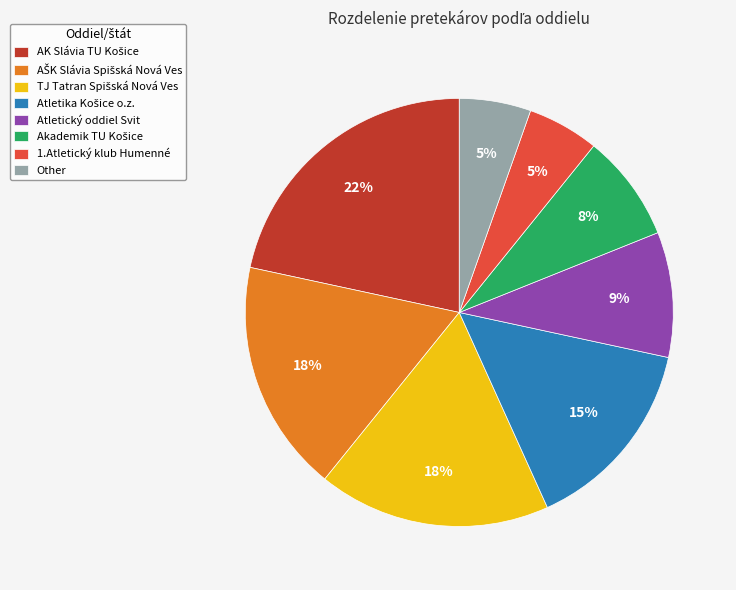

What percentage is the 1.Atletický klub Humenné slice, to the nearest percent?

5%